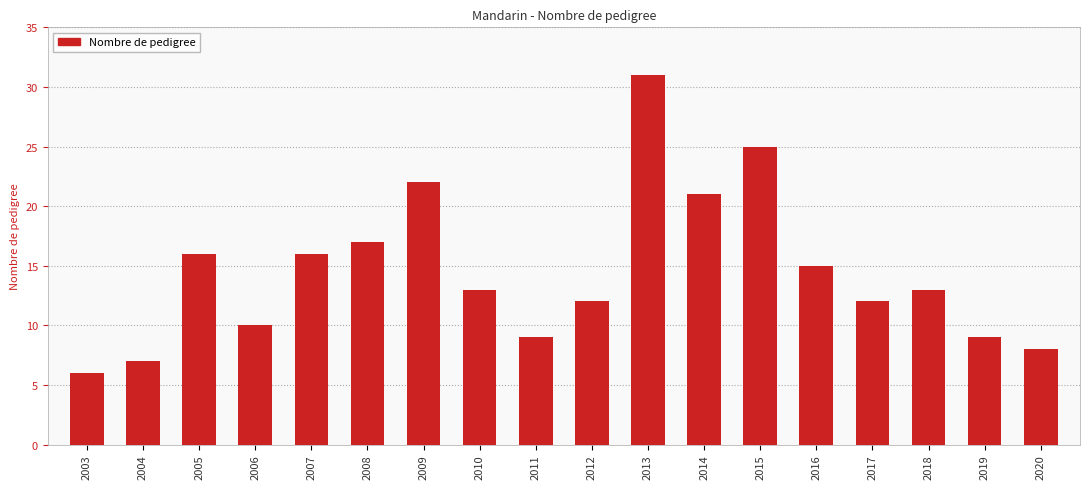

What is the change in value from 2003 to 2014?

+15